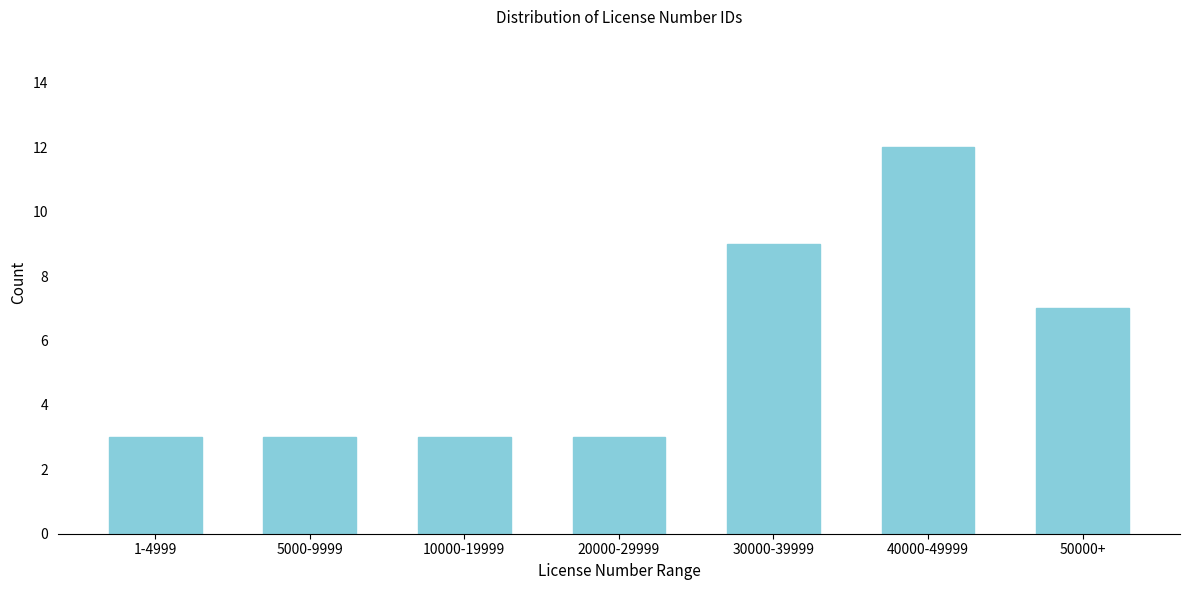

Reading left to right, list all the values displayed in this chart.

1-4999=3	5000-9999=3	10000-19999=3	20000-29999=3	30000-39999=9	40000-49999=12	50000+=7